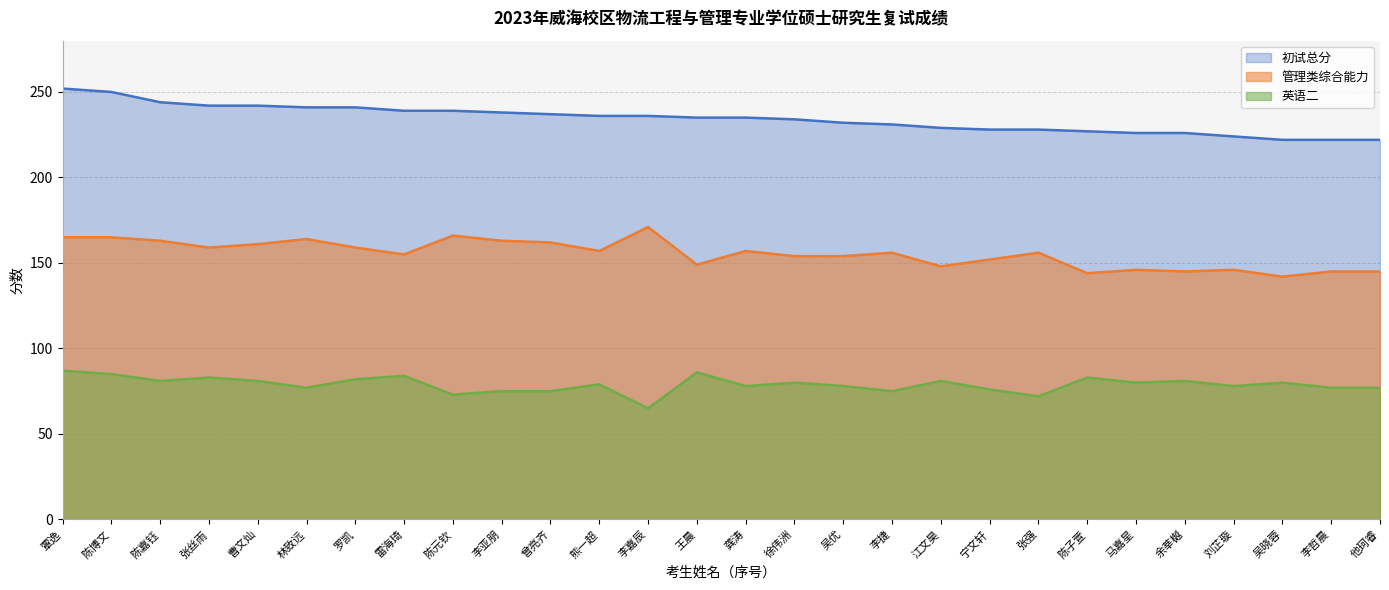

What is the maximum value for 初试总分?

252